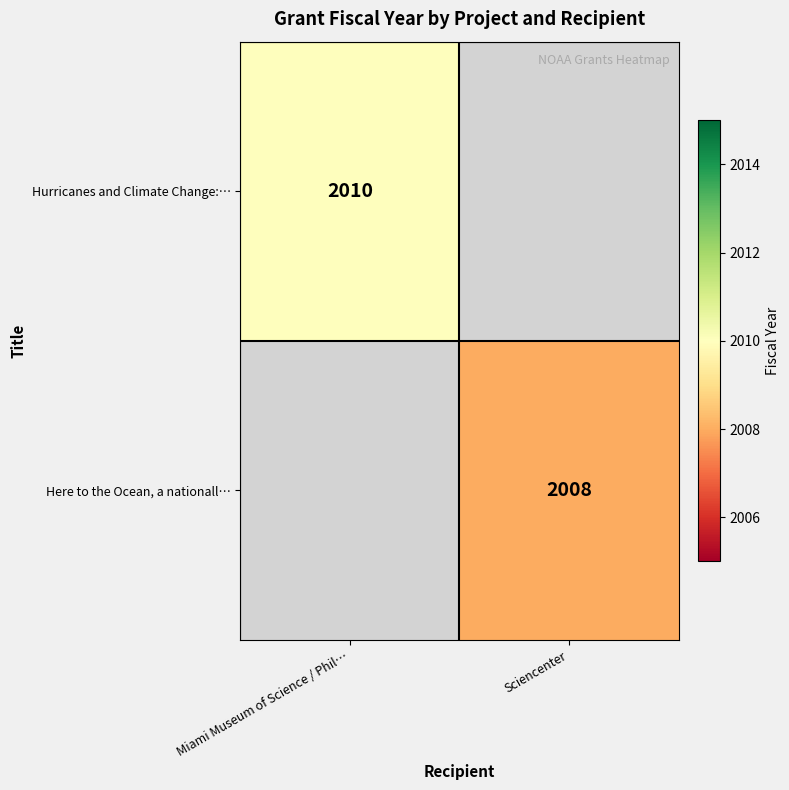

True or false: Hurricanes and Climate Change:… has a value of 3448 at Miami Museum of Science / Phil….

False